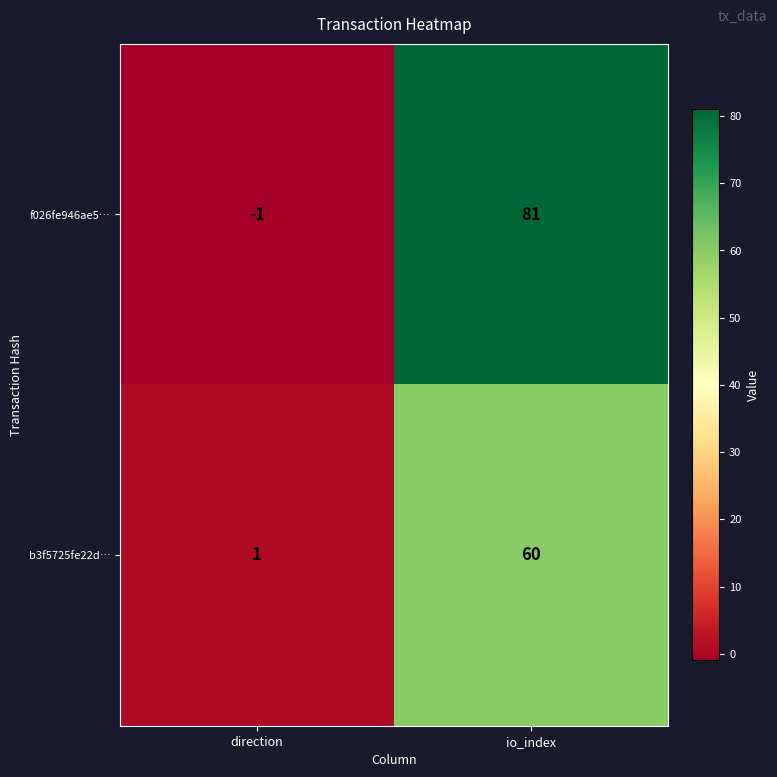

Reading left to right, extract all data points from this chart.

f026fe946ae5…: direction=-1	io_index=81
b3f5725fe22d…: direction=1	io_index=60